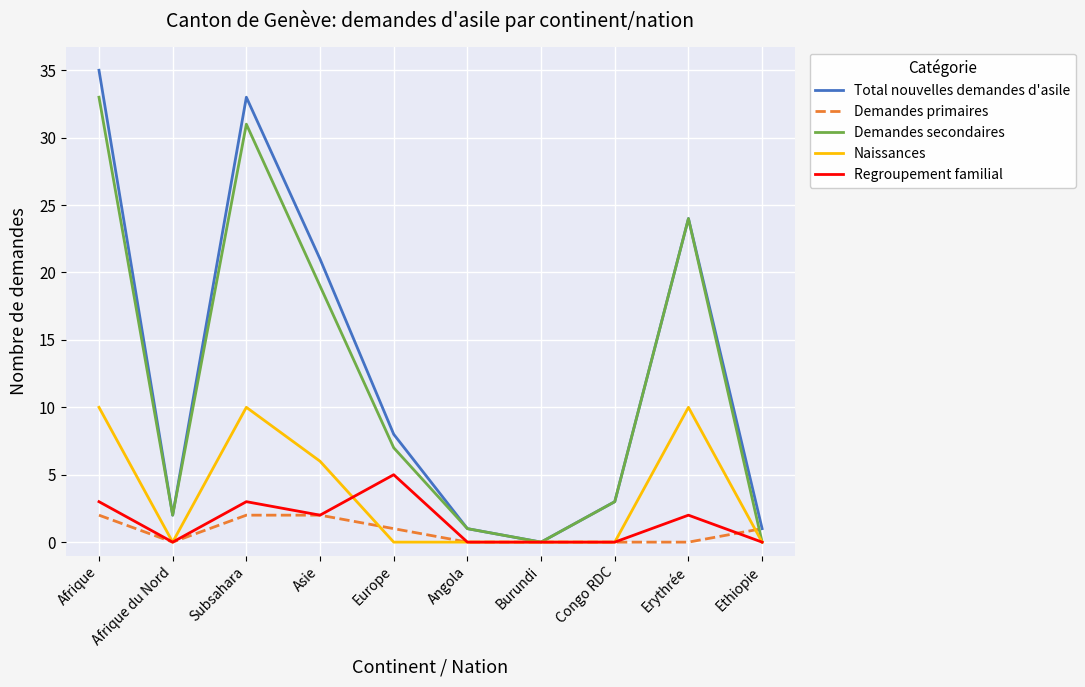

After their last crossing, which series has the higher values: Naissances or Demandes primaires?

Demandes primaires